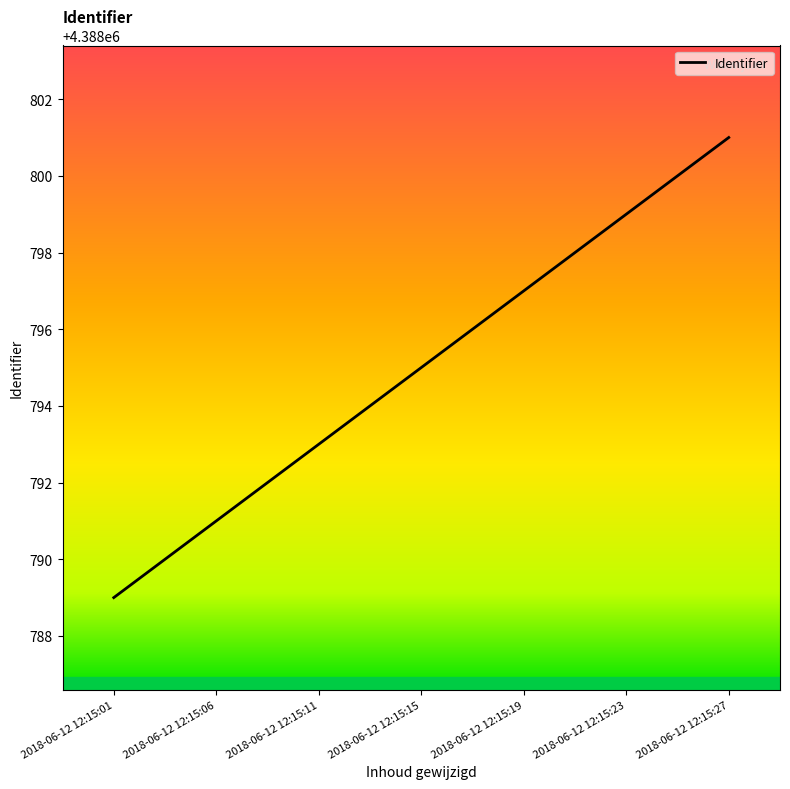

What is the ratio of the value at 2018-06-12 12:15:11 to the value at 2018-06-12 12:15:06?

1.0